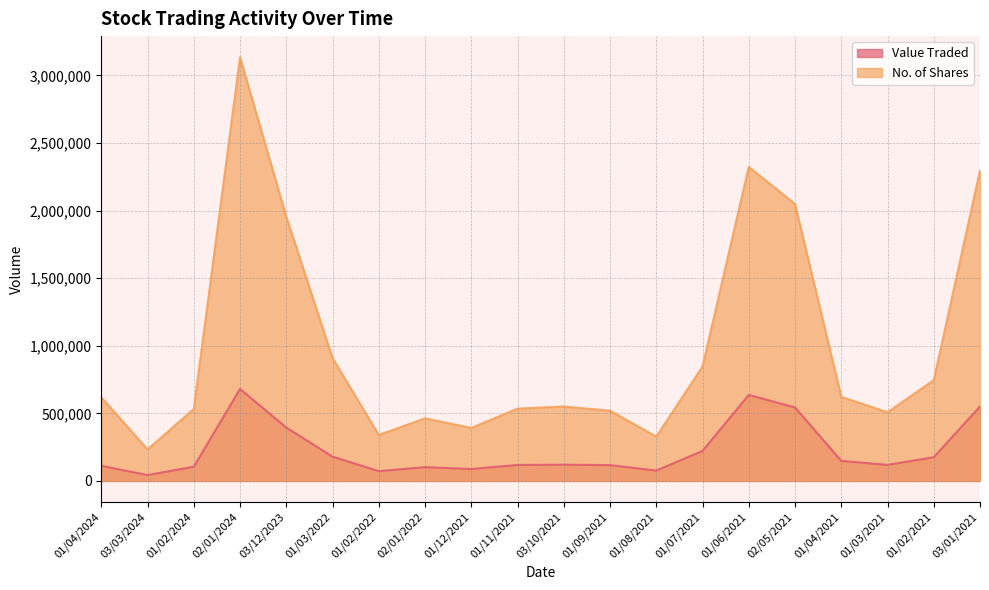

What is the value of the Value Traded point at the 14th from the left?

221853